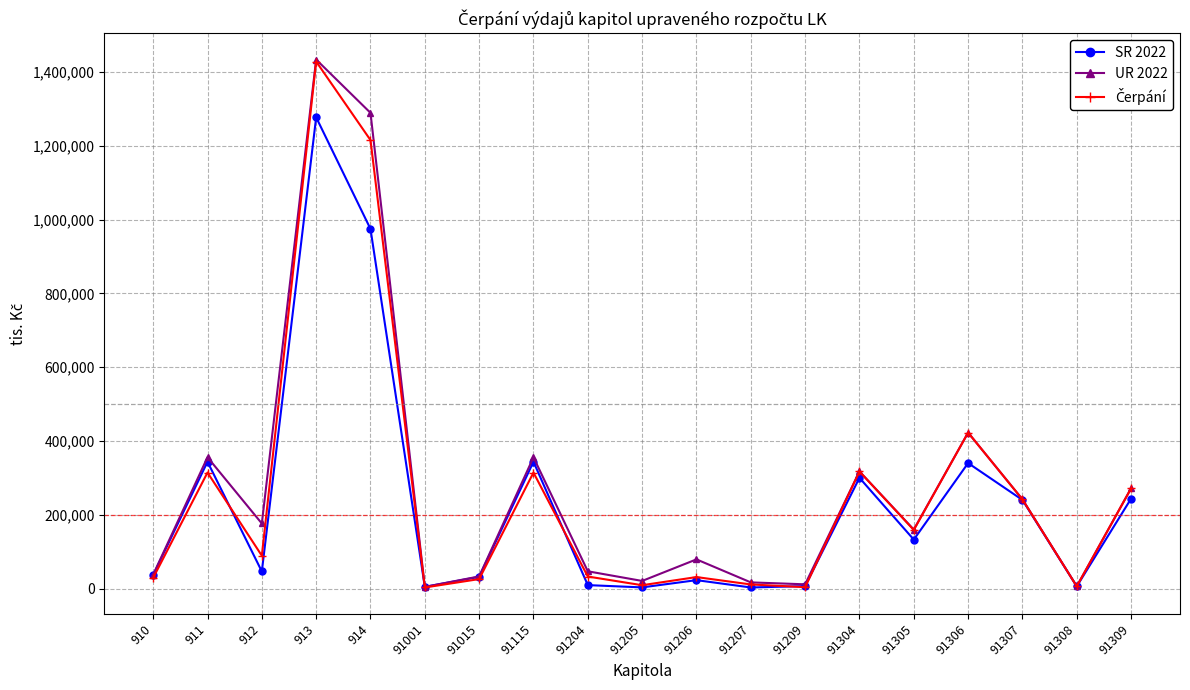

What value does the SR 2022 series have at 91206?

23150.0